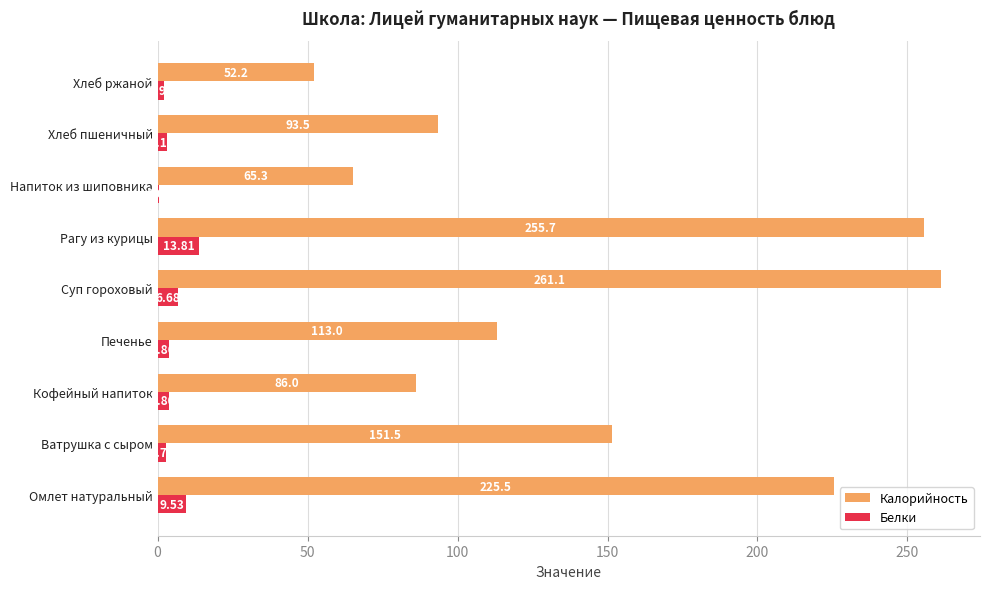

Which series has the largest total across all categories?

Калорийность